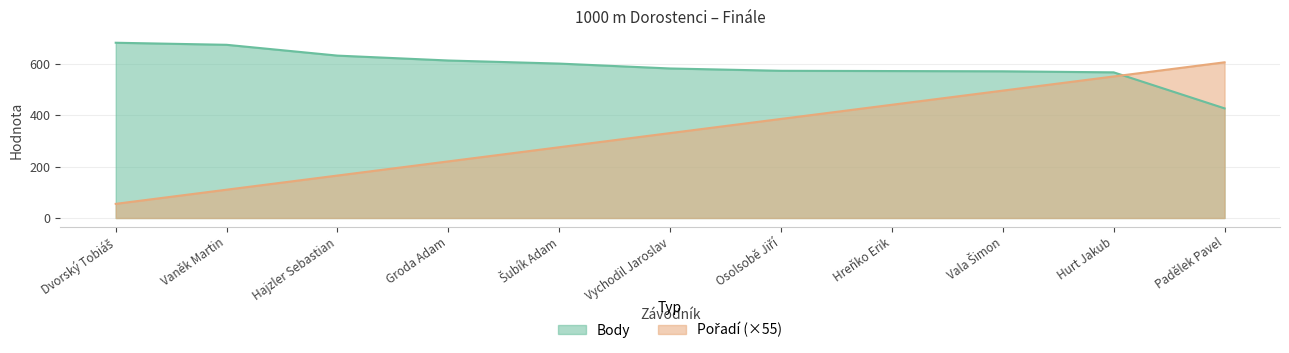

What position from the left is Hreňko Erik?

8